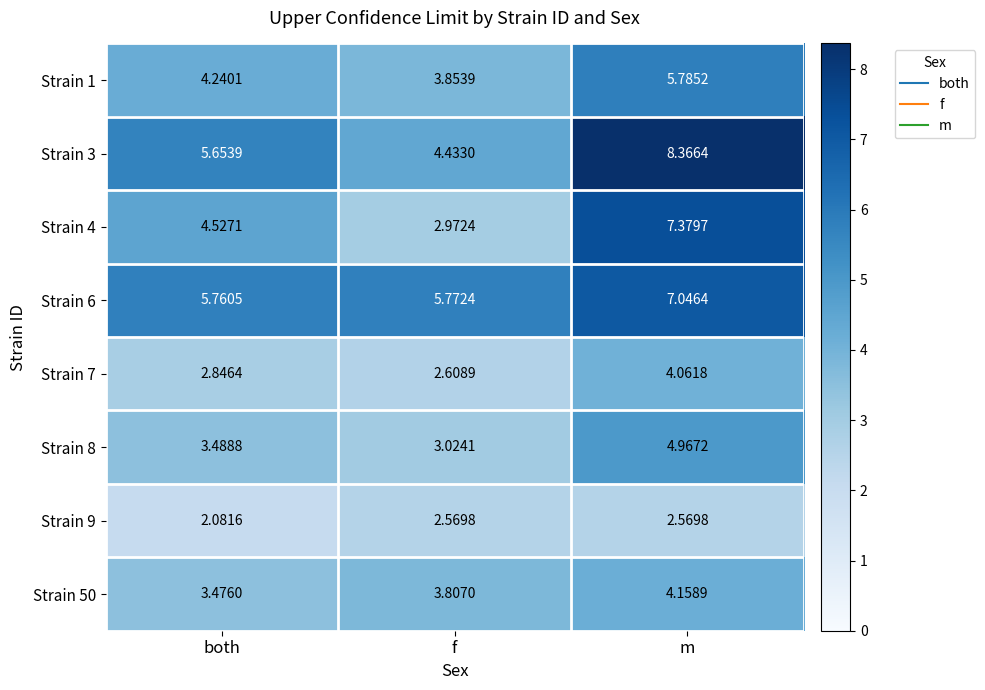

Is the value of Strain 9 at m greater than the value of Strain 1 at both?

No